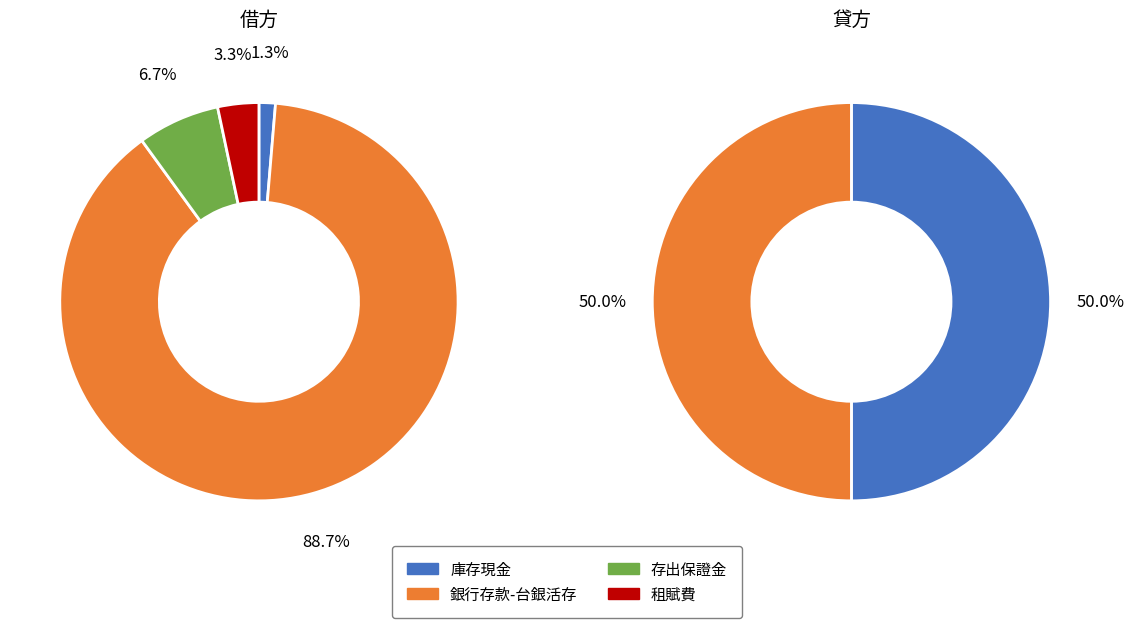

Which slice represents more than half of the pie?

銀行存款-台銀活存